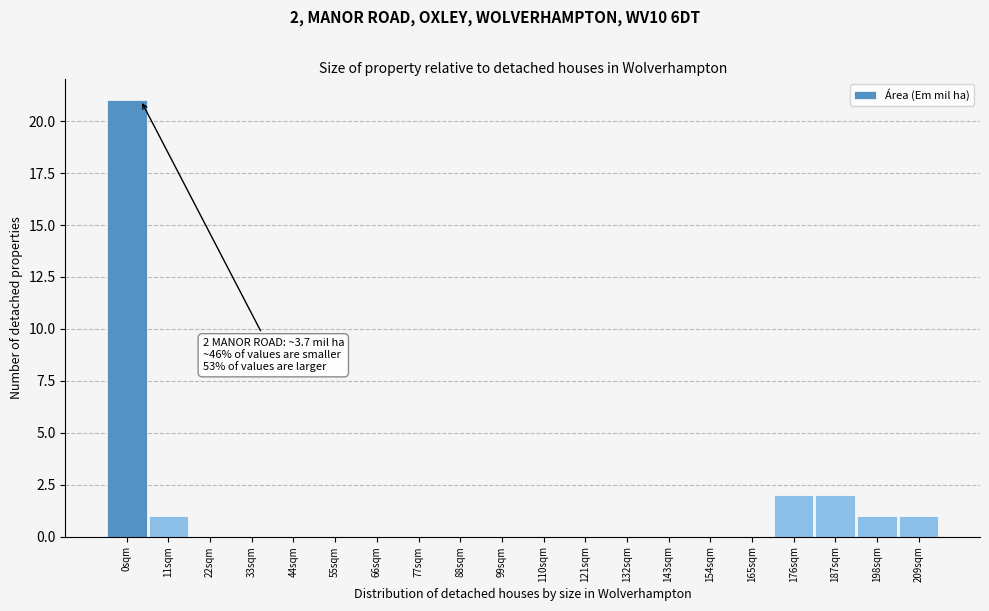

Reading left to right, extract all data points from this chart.

0sqm=21	11sqm=1	22sqm=0	33sqm=0	44sqm=0	55sqm=0	66sqm=0	77sqm=0	88sqm=0	99sqm=0	110sqm=0	121sqm=0	132sqm=0	143sqm=0	154sqm=0	165sqm=0	176sqm=2	187sqm=2	198sqm=1	209sqm=1